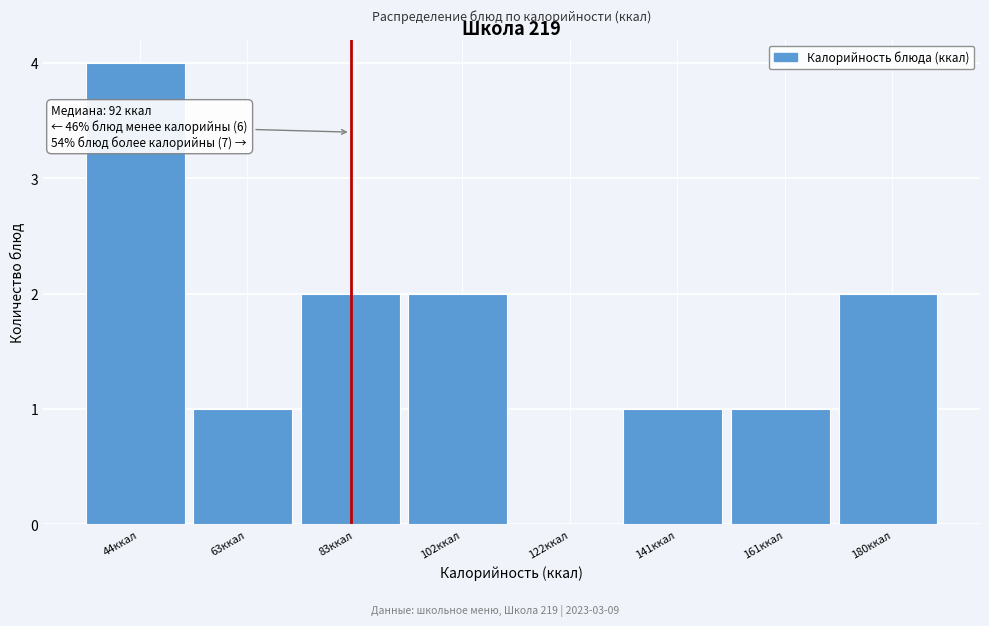

Reading right to left, transcribe all the data shown in this chart.

180ккал=2	161ккал=1	141ккал=1	122ккал=0	102ккал=2	83ккал=2	63ккал=1	44ккал=4